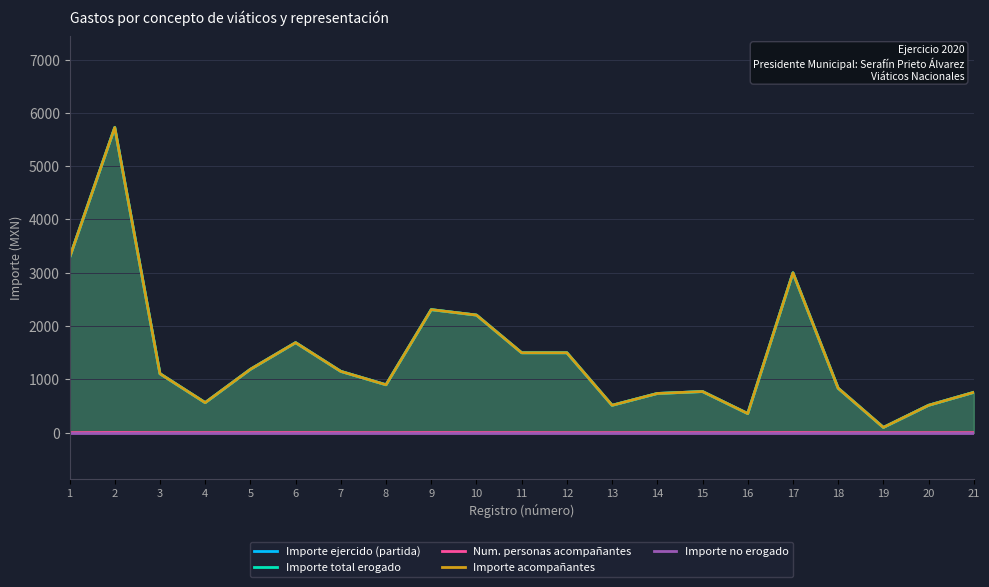

Which category has the highest value in the Importe no erogado series?

1